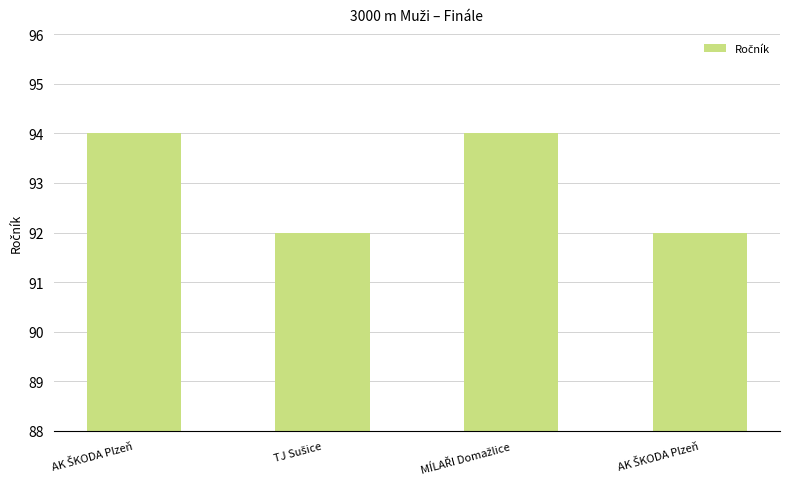

What is the value of the 4th bar from the left?

94